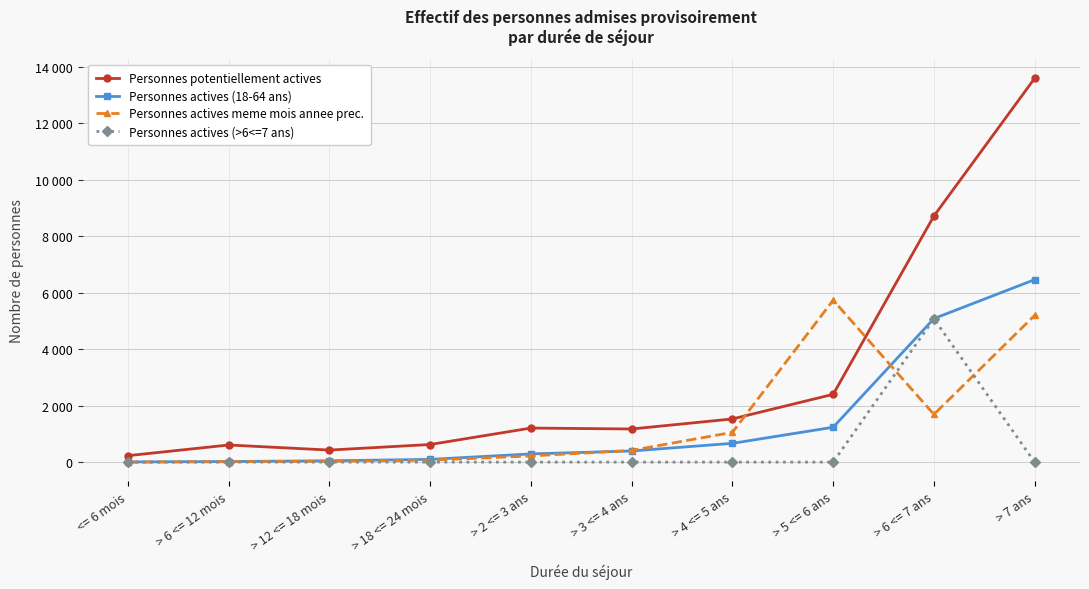

True or false: Personnes potentiellement actives and Personnes actives (>6<=7 ans) cross at least once.

False